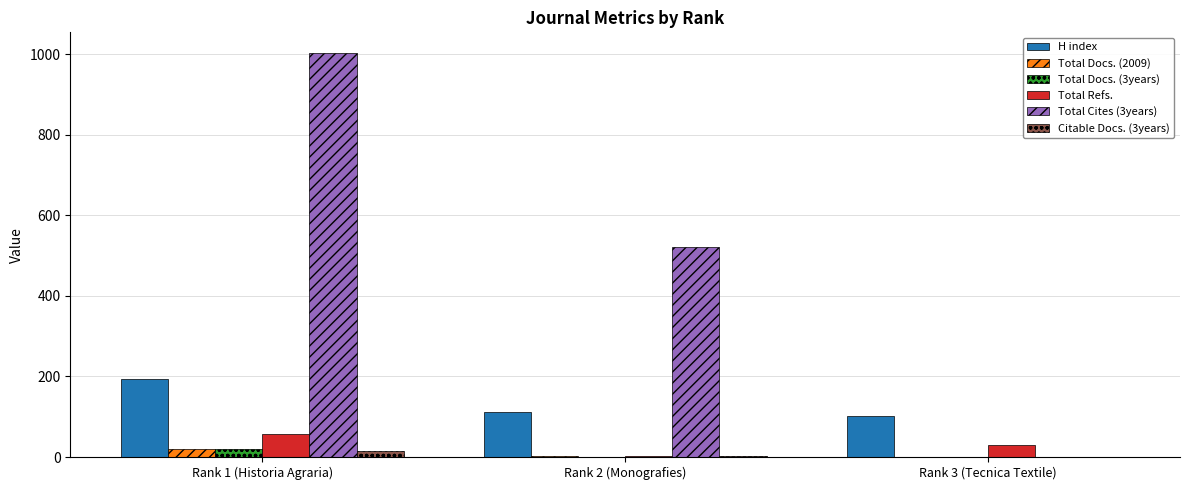

Which category has the highest value across all series?

Rank 1 (Historia Agraria)